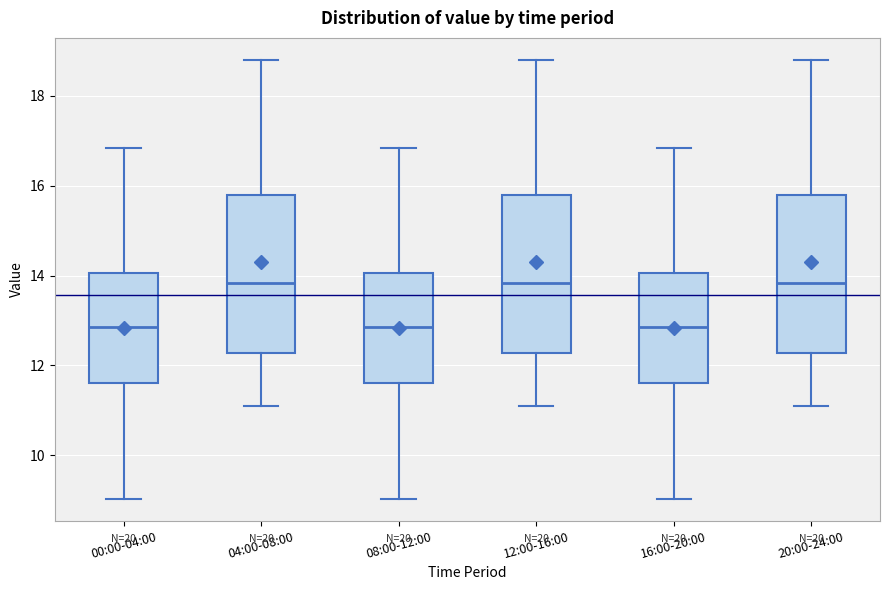

Reading left to right, transcribe this box plot: for each box, give where its median line is, the range the box spans, and where its two whiskers end, as read against the y-axis. The values are not printed on the chart, so give them approximately, as read against the axis.

00:00-04:00: median 12.8, box 11.6 to 14.0, whiskers 9.0 to 16.8
04:00-08:00: median 13.8, box 12.2 to 15.8, whiskers 11.2 to 18.8
08:00-12:00: median 12.8, box 11.6 to 14.0, whiskers 9.0 to 16.8
12:00-16:00: median 13.8, box 12.2 to 15.8, whiskers 11.2 to 18.8
16:00-20:00: median 12.8, box 11.6 to 14.0, whiskers 9.0 to 16.8
20:00-24:00: median 13.8, box 12.2 to 15.8, whiskers 11.2 to 18.8